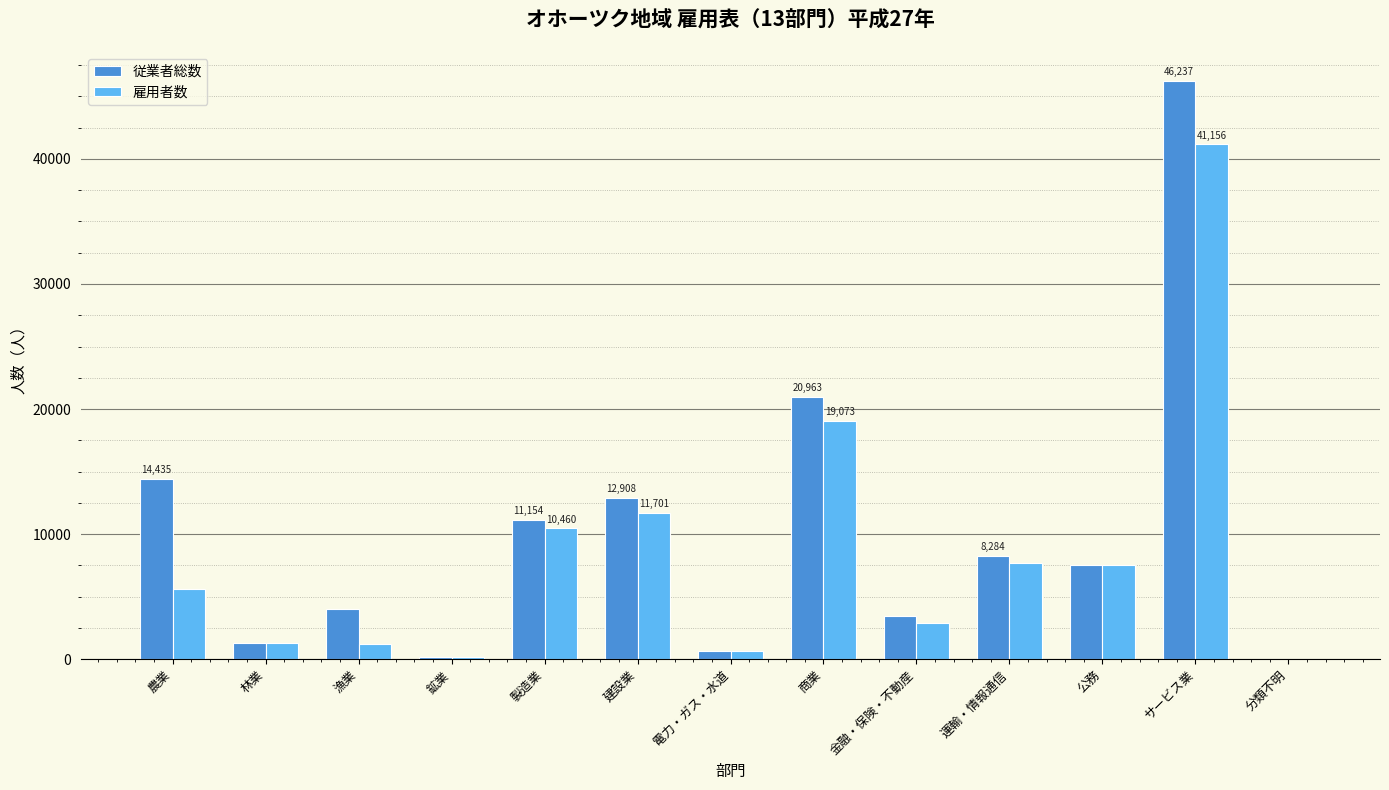

Which series changed the most between 建設業 and 公務?

従業者総数